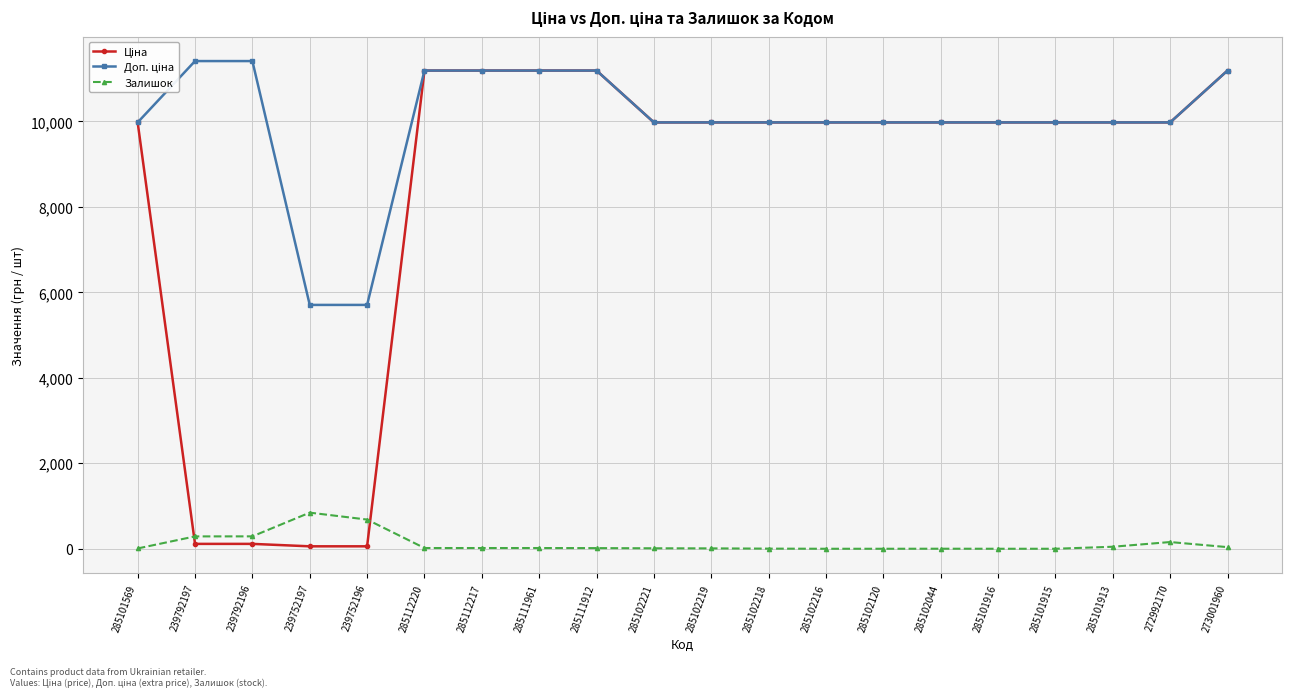

At how many categories does at least one series exceed 8556?

18